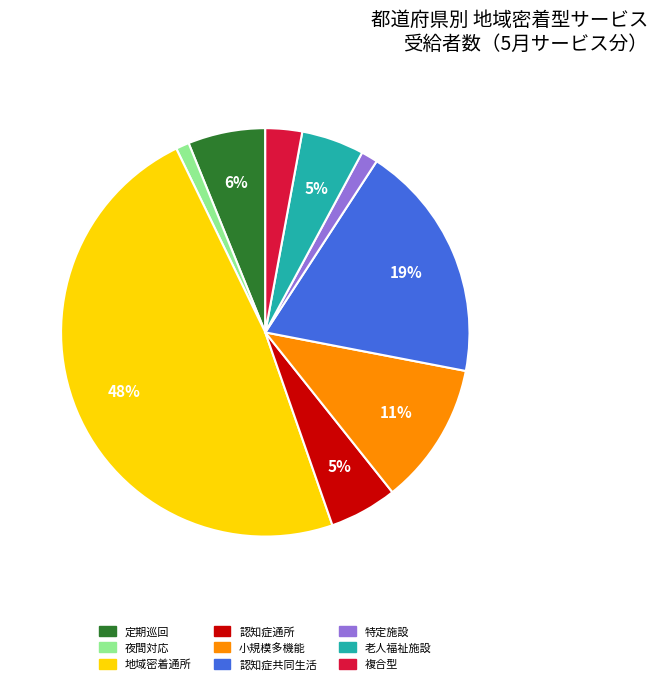

To the nearest percent, what is the difference between the largest and smallest slice percentages?

47%